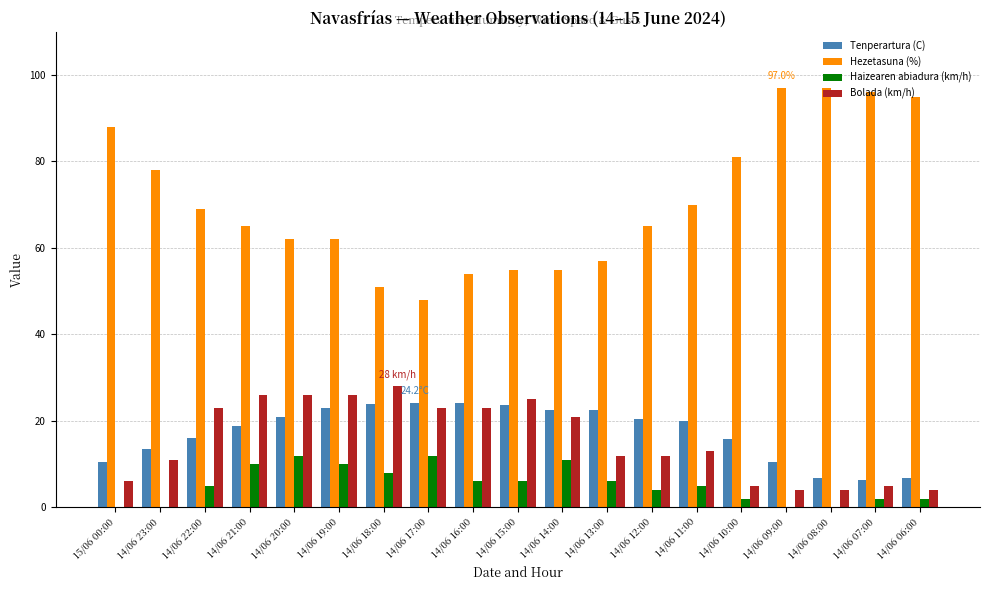

What are all the series names shown in the legend?

Tenperartura (C), Hezetasuna (%), Haizearen abiadura (km/h), Bolada (km/h)